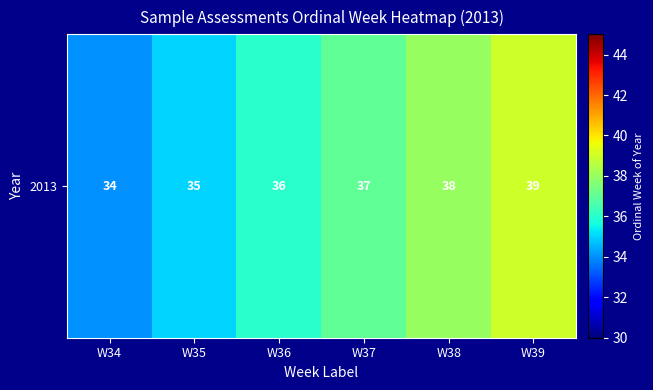

How many distinct data groups are displayed?

1